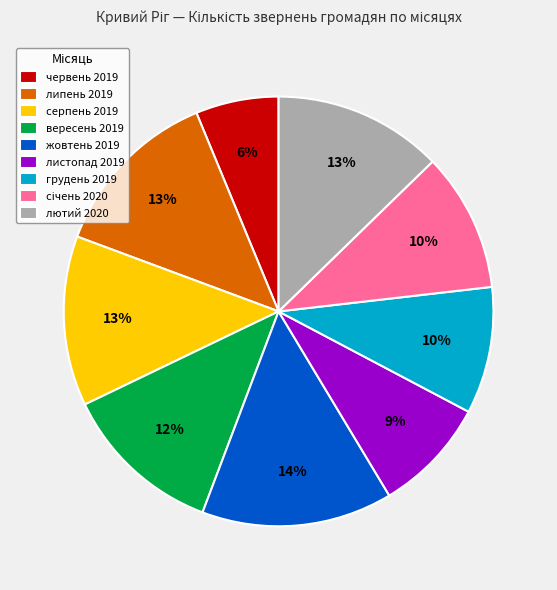

What percentage is the вересень 2019 slice, to the nearest percent?

12%